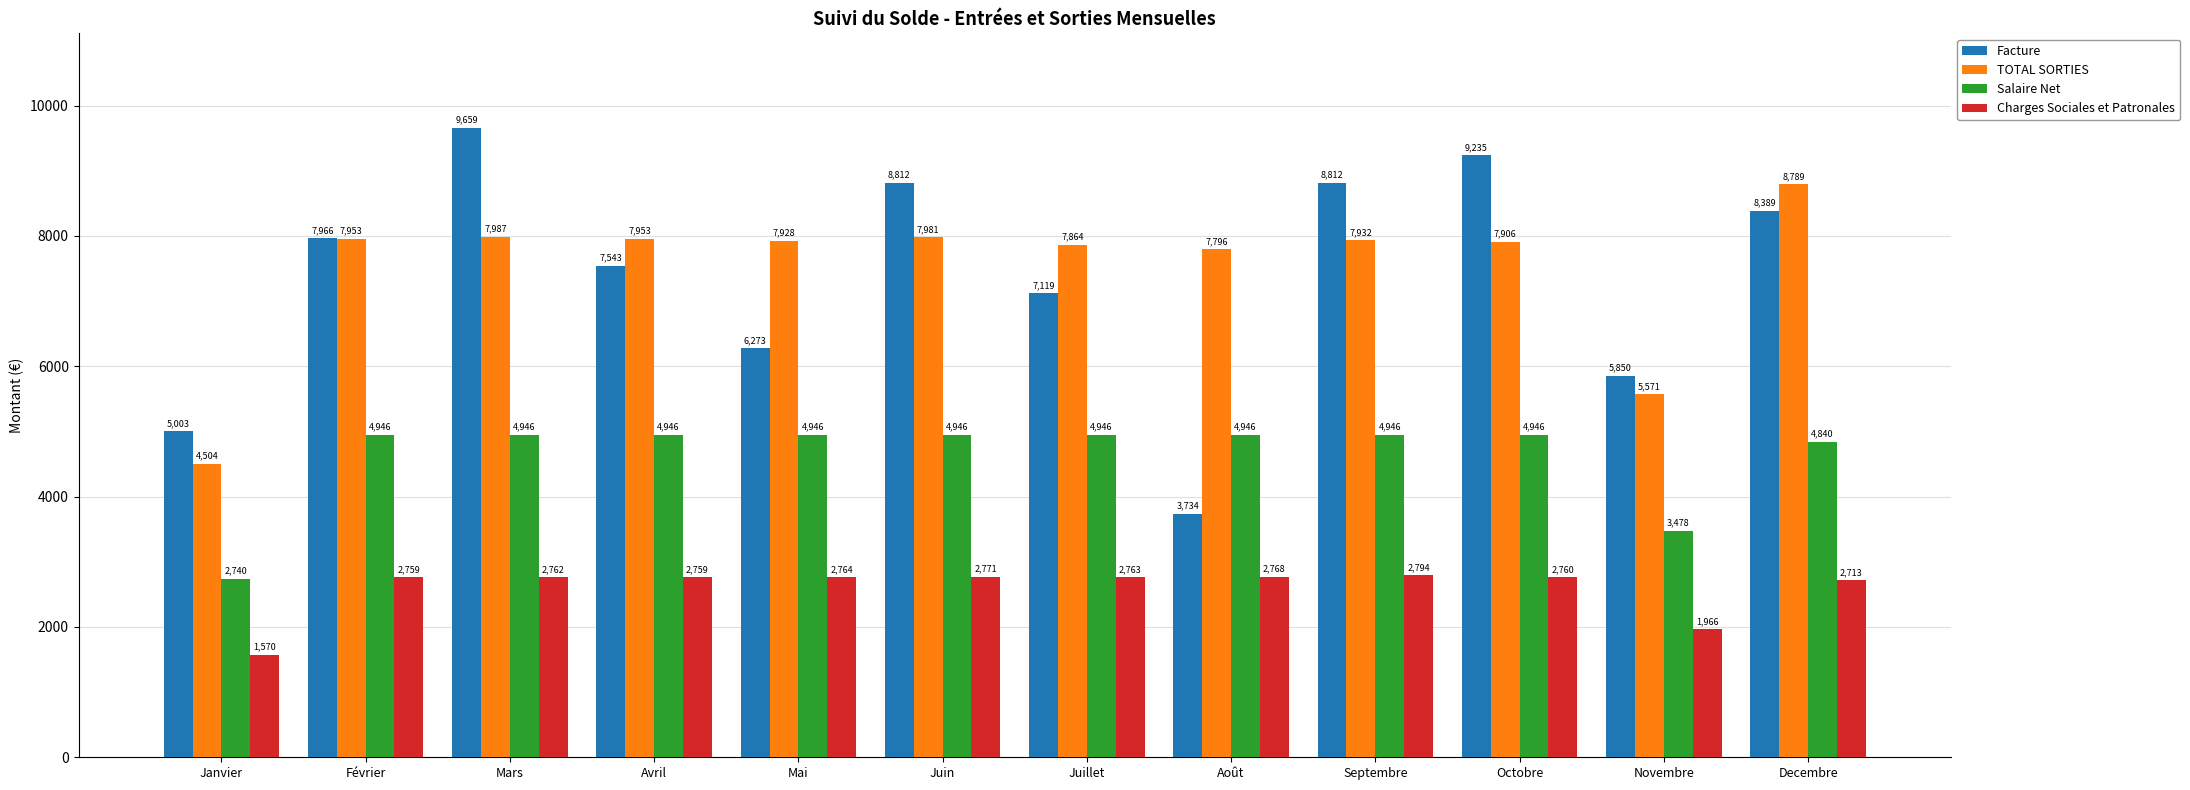

What is the average value of the Charges Sociales et Patronales series?

2595.7